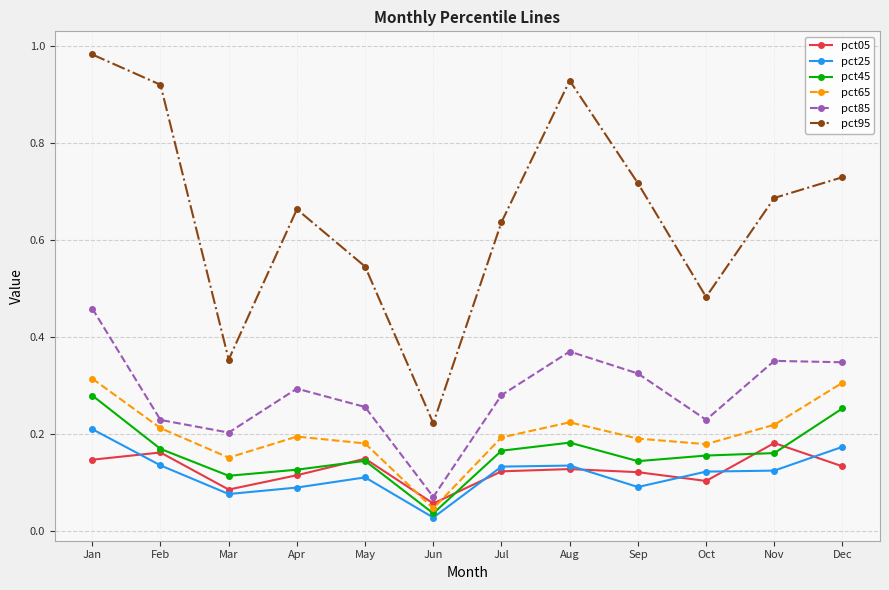

At which category does pct85 reach its first local peak?

Apr